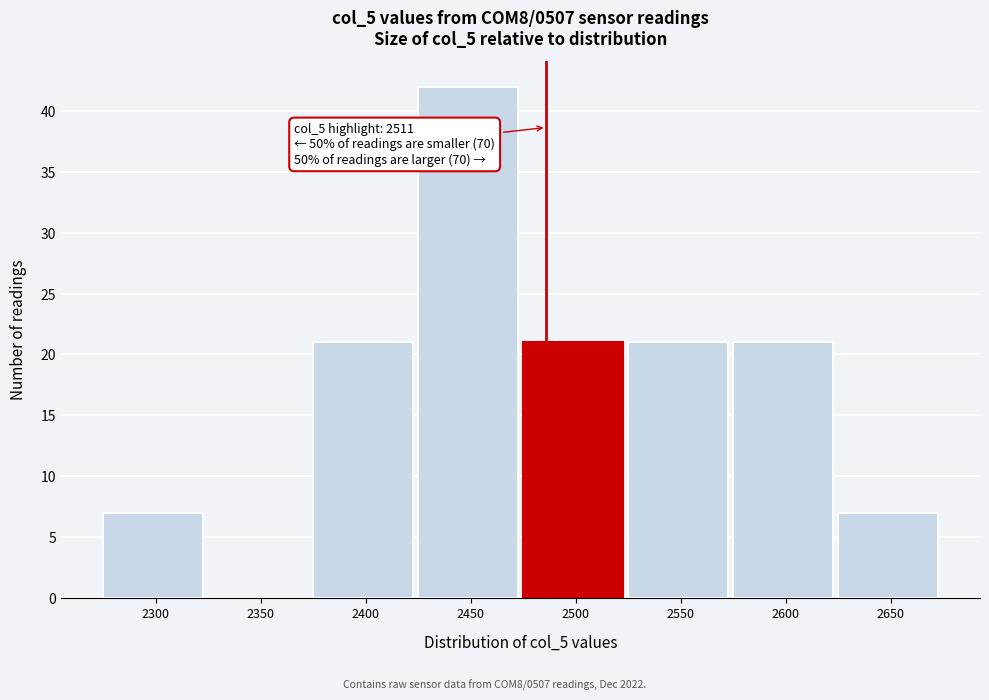

Reading left to right, what are all the values shown in this chart?

2300=7	2350=0	2400=21	2450=42	2500=21	2550=21	2600=21	2650=7